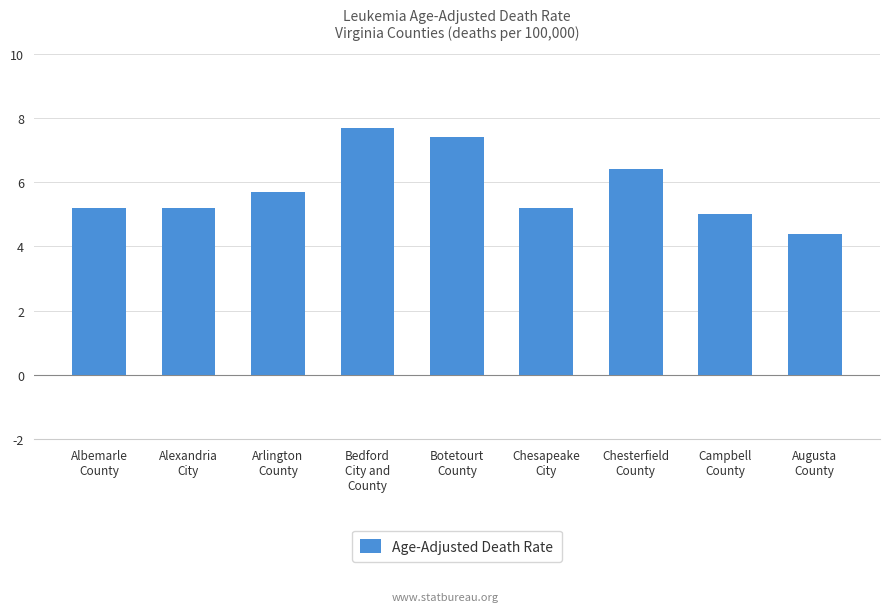

What is the difference between the maximum and minimum values?

3.3